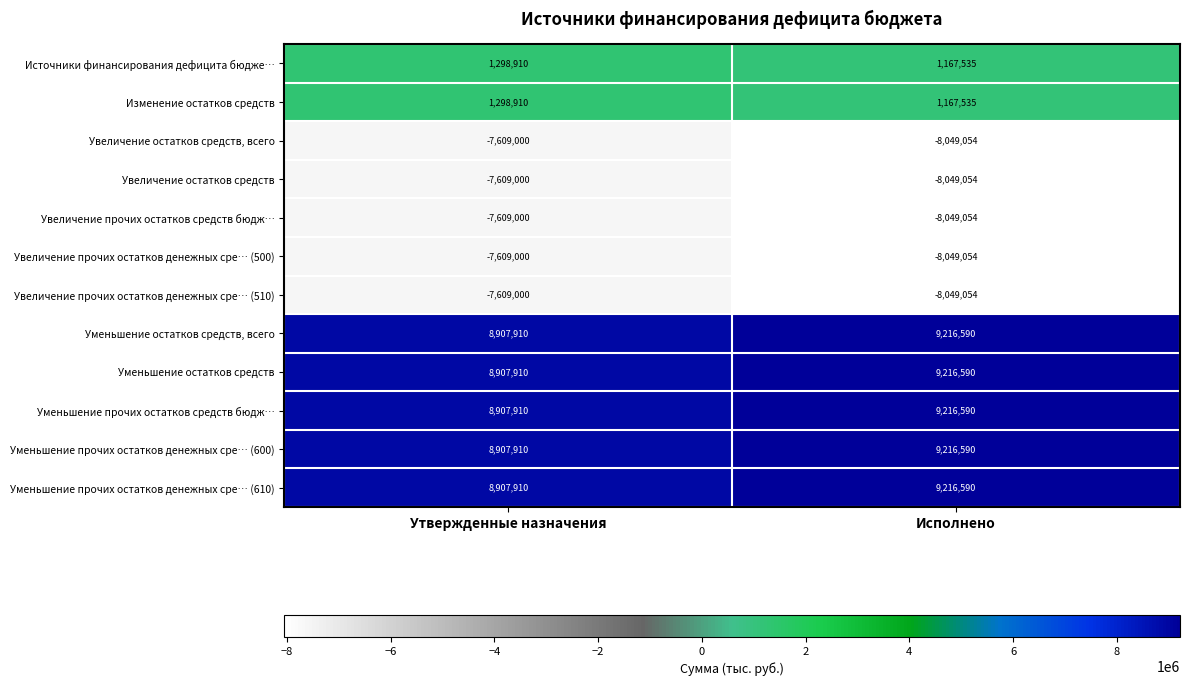

At which category is the sum across all series the highest?

Утвержденные назначения